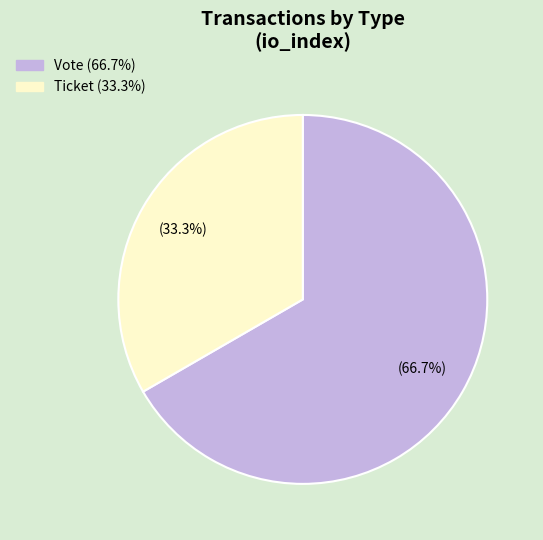

Between Vote and Ticket, which is larger?

Vote